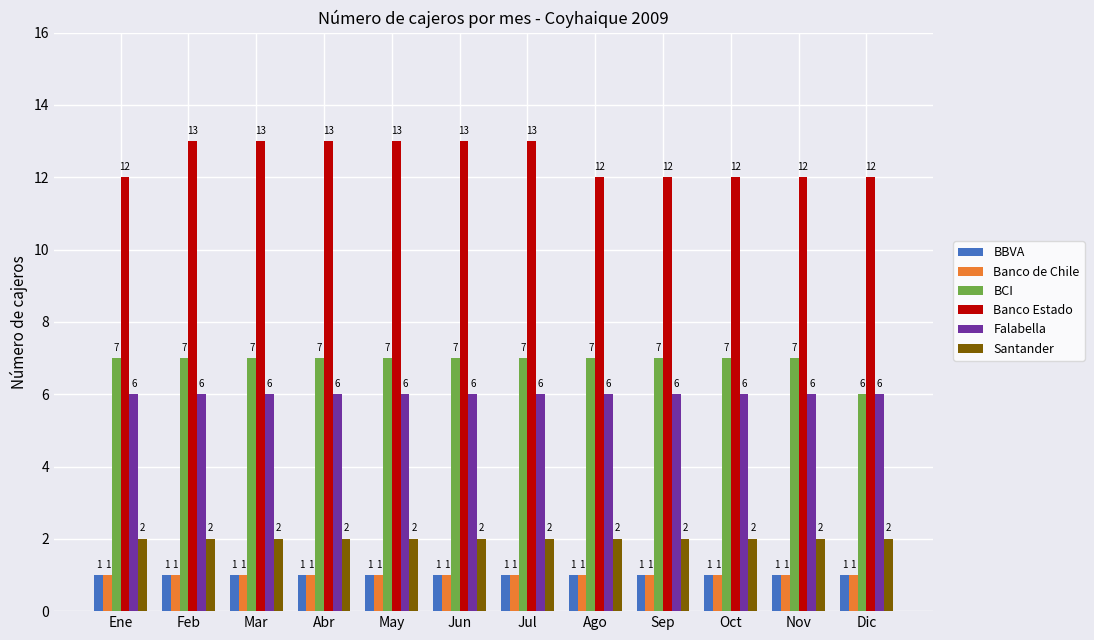

What are all the series names shown in the legend?

BBVA, Banco de Chile, BCI, Banco Estado, Falabella, Santander